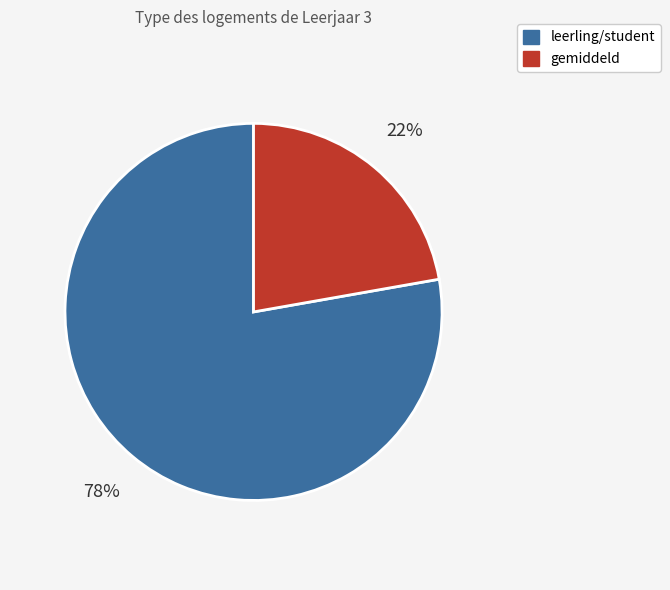

To the nearest percent, what is the average slice percentage?

50%